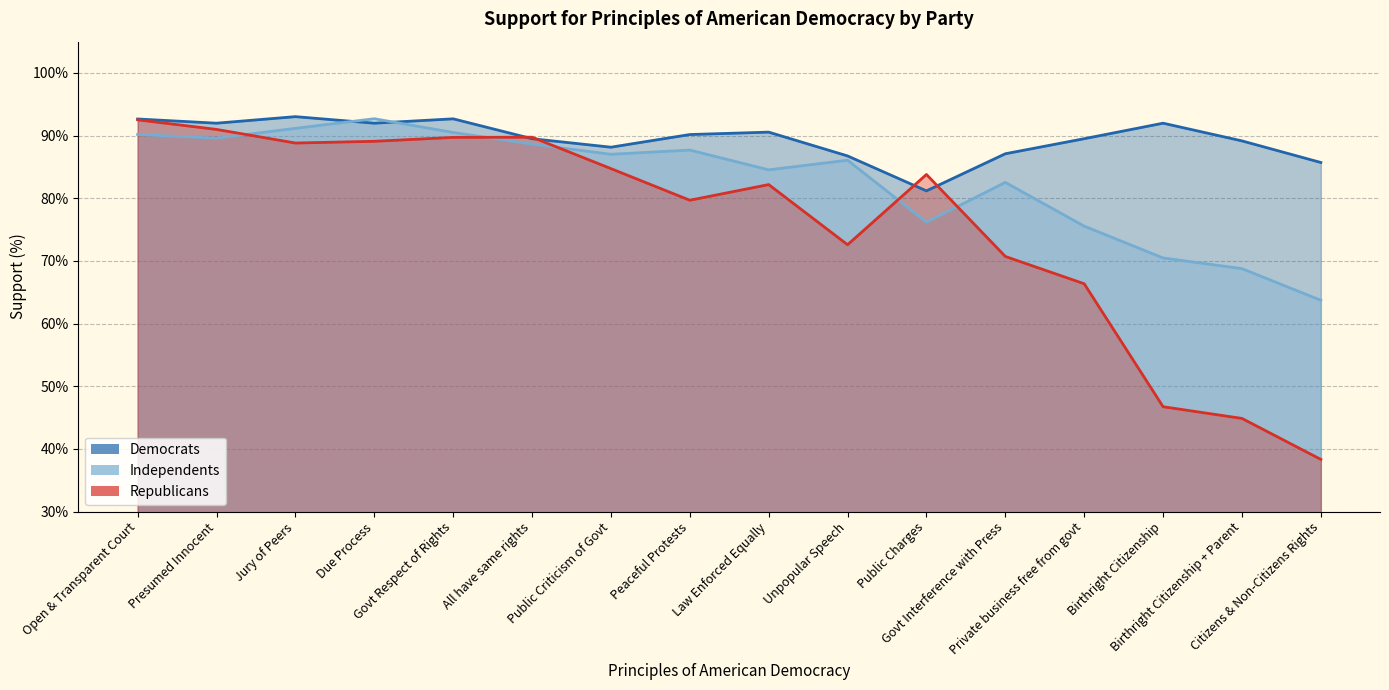

What is the difference between the maximum and minimum values in the Republicans series?

54.2